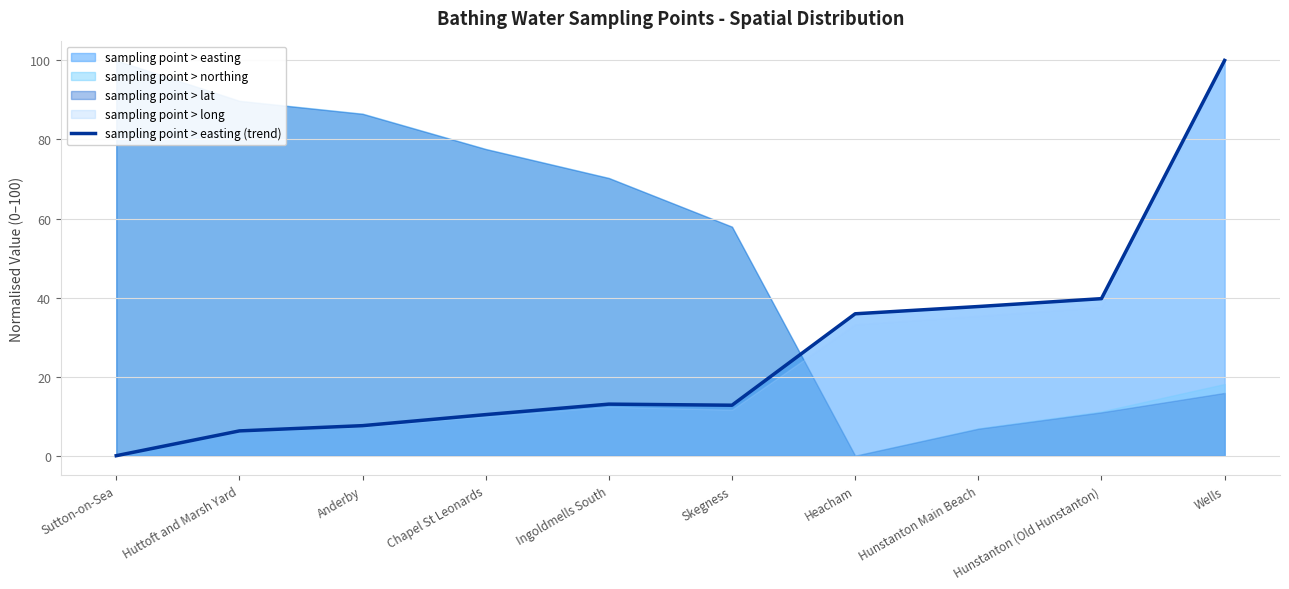

What is the label of the 2nd point from the left?

Huttoft and Marsh Yard